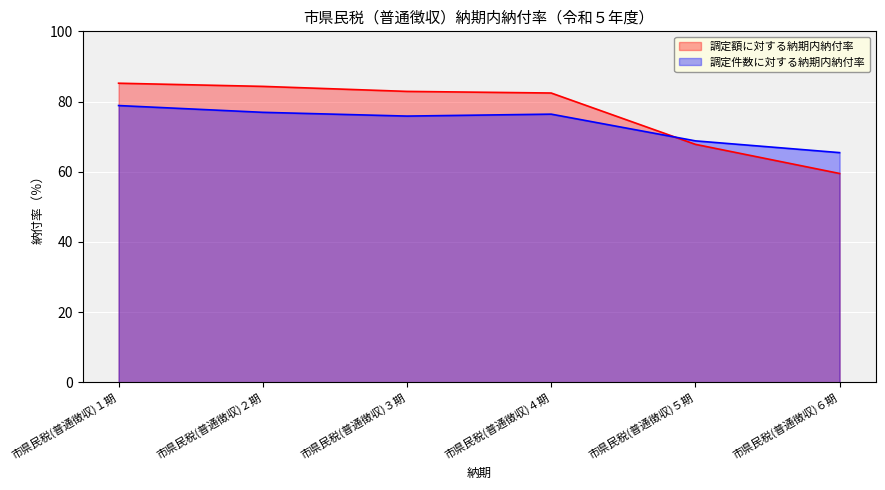

How many categories are shown in the chart?

6